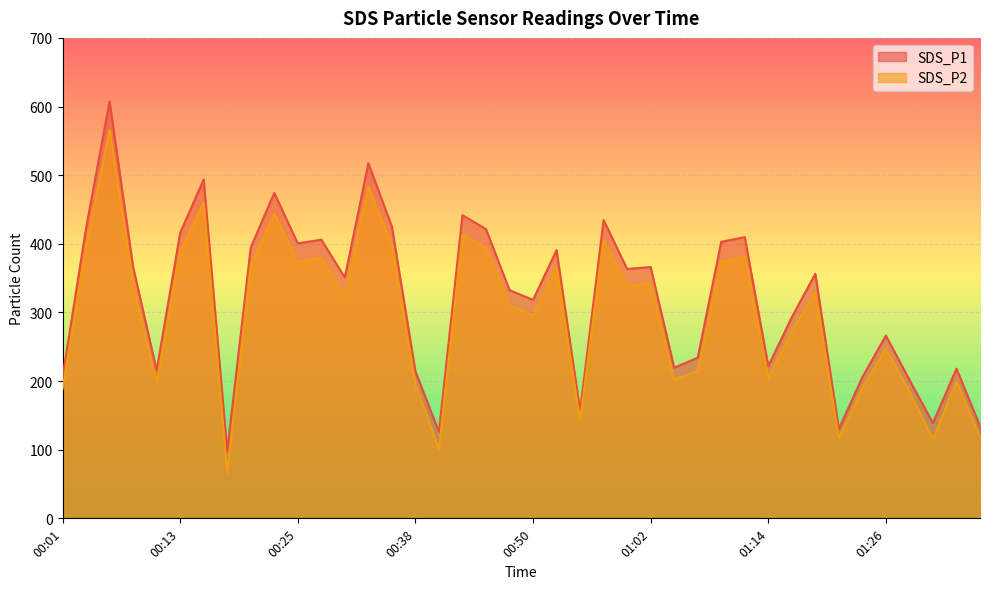

Which series has the widest spread of values?

SDS_P1